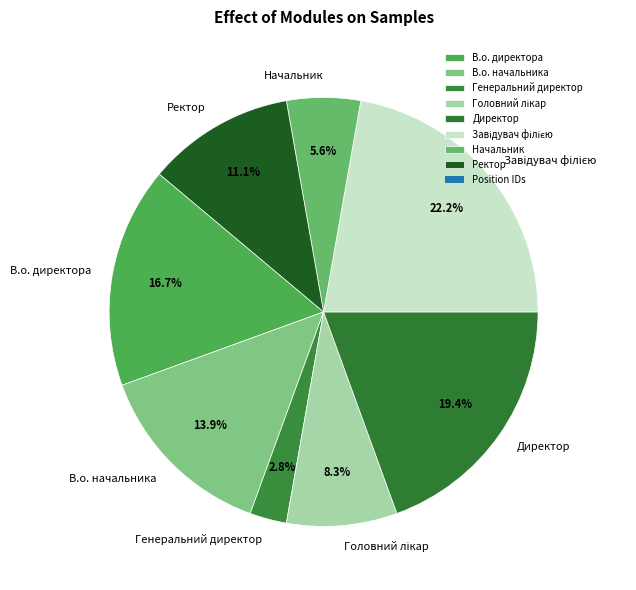

Which has a higher value, Начальник or Ректор?

Ректор